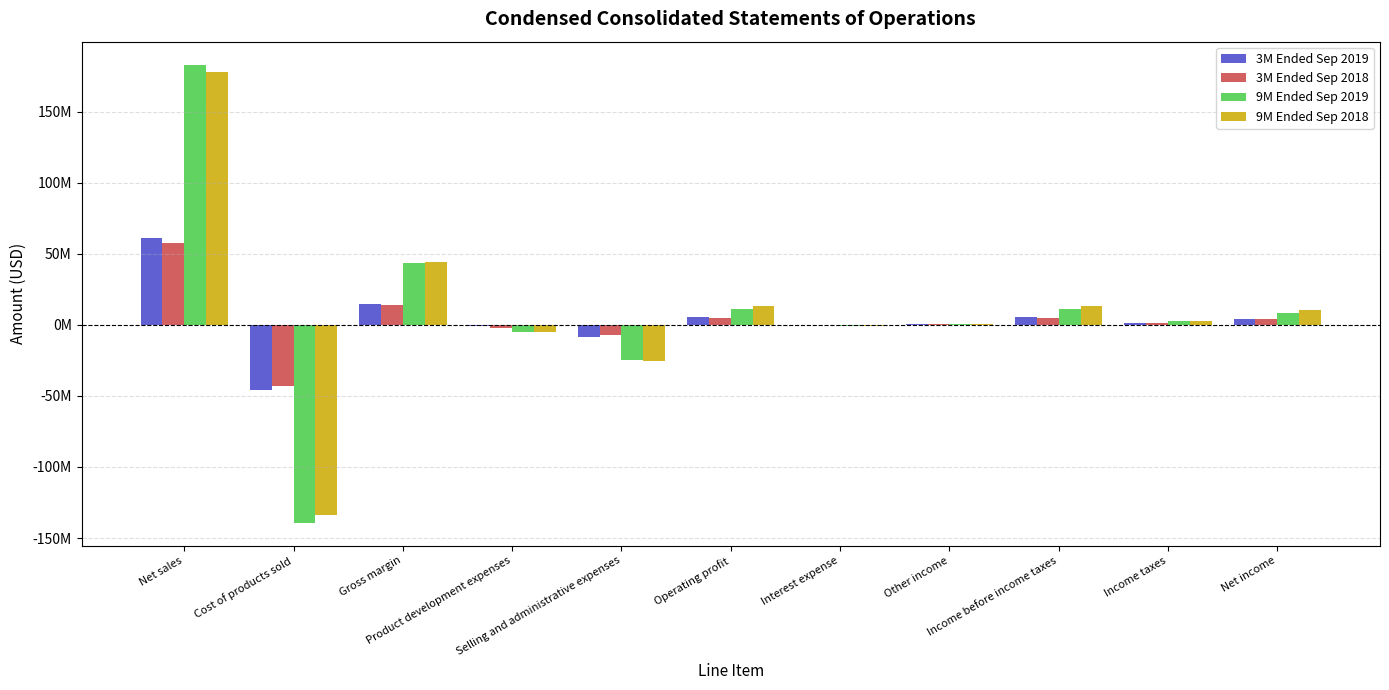

What is the total value across all series at Operating profit?

34775633